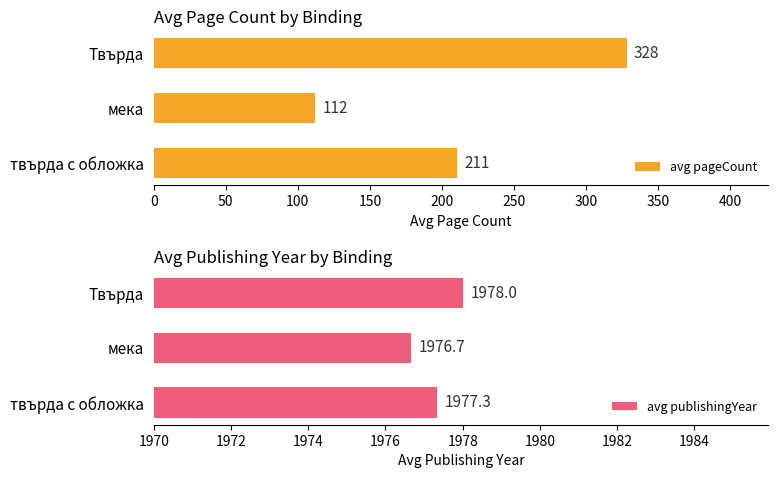

The value of avg publishingYear at мека is 1976.7. True or false?

True